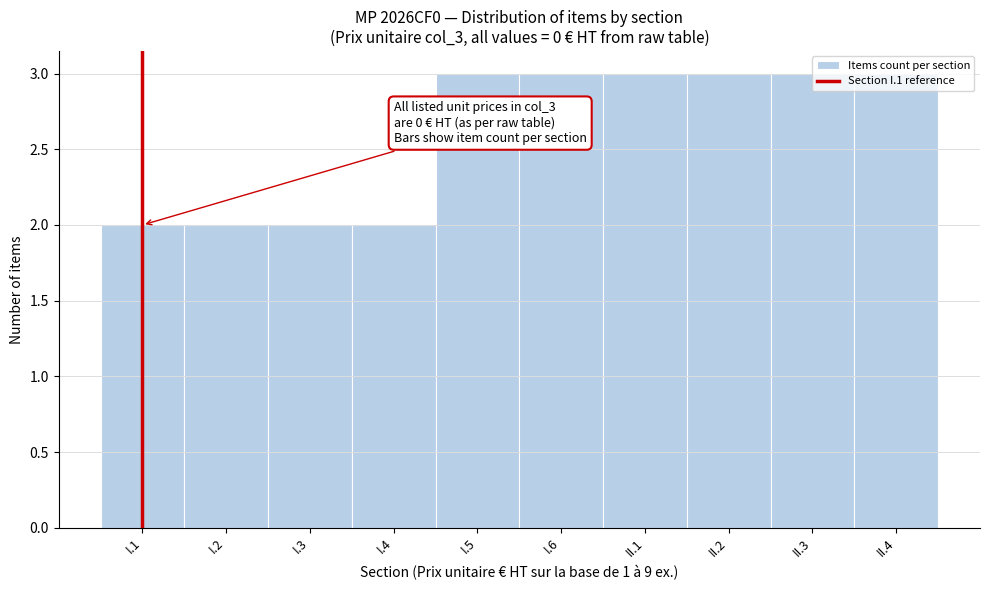

What is the maximum value shown in the chart?

3